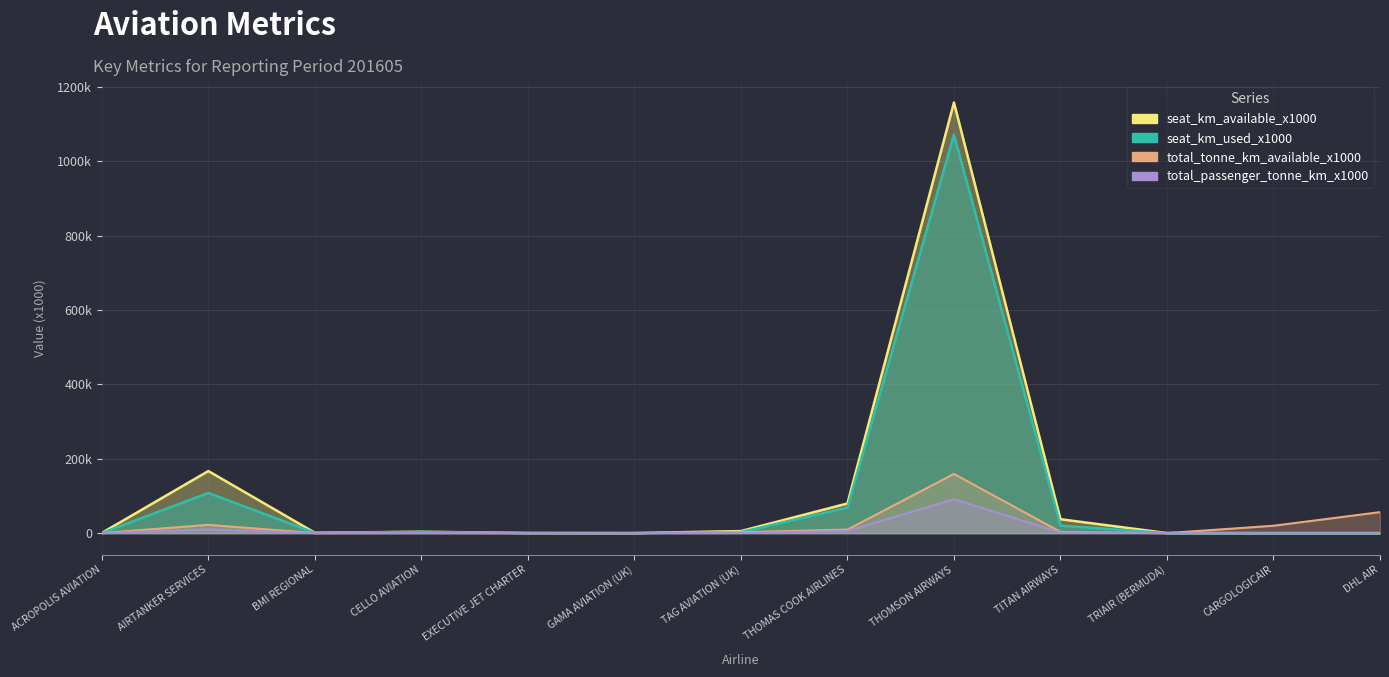

What is the label of the 3rd point from the right?

TRIAIR (BERMUDA)